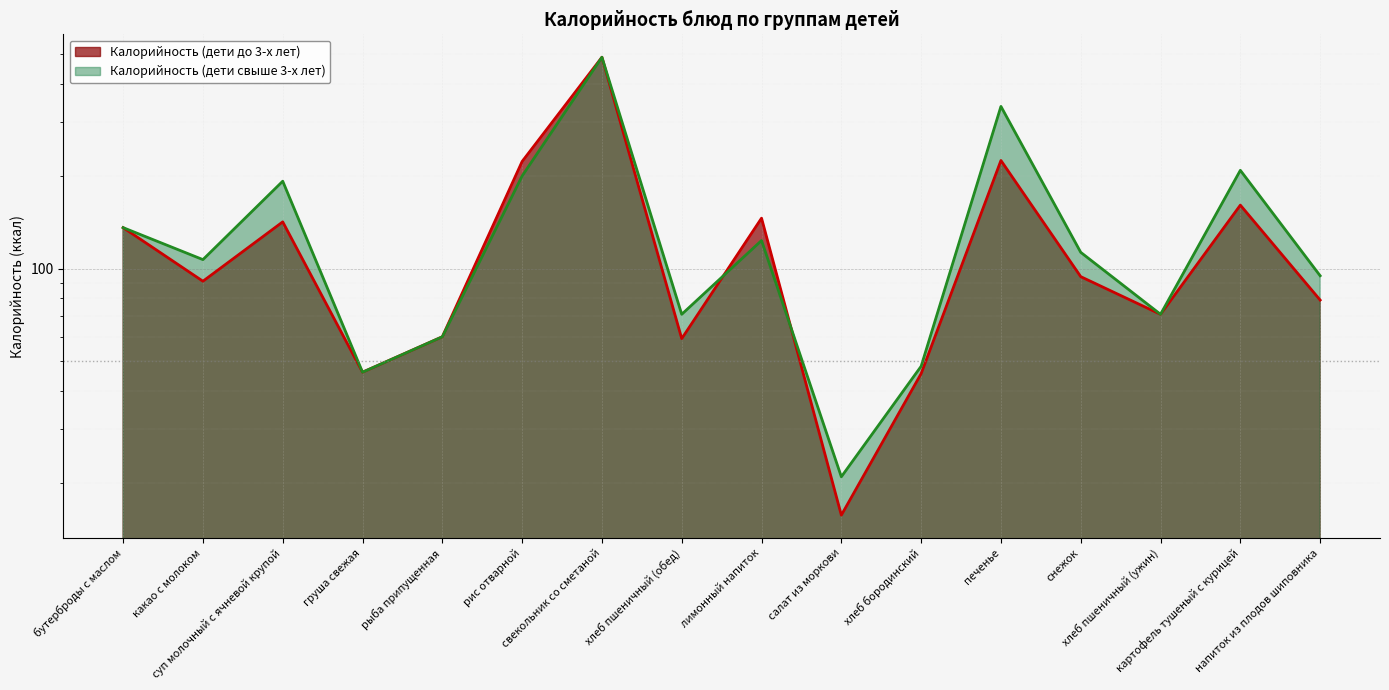

How many data points in Калорийность (дети свыше 3-х лет) are less than 113?

8